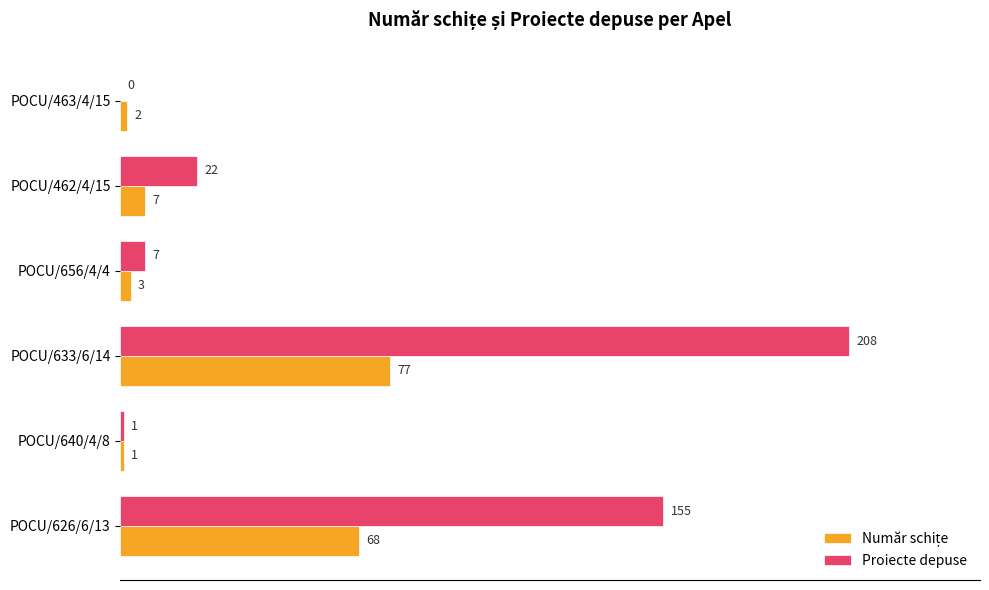

Which series changed the most between POCU/462/4/15 and POCU/463/4/15?

Proiecte depuse